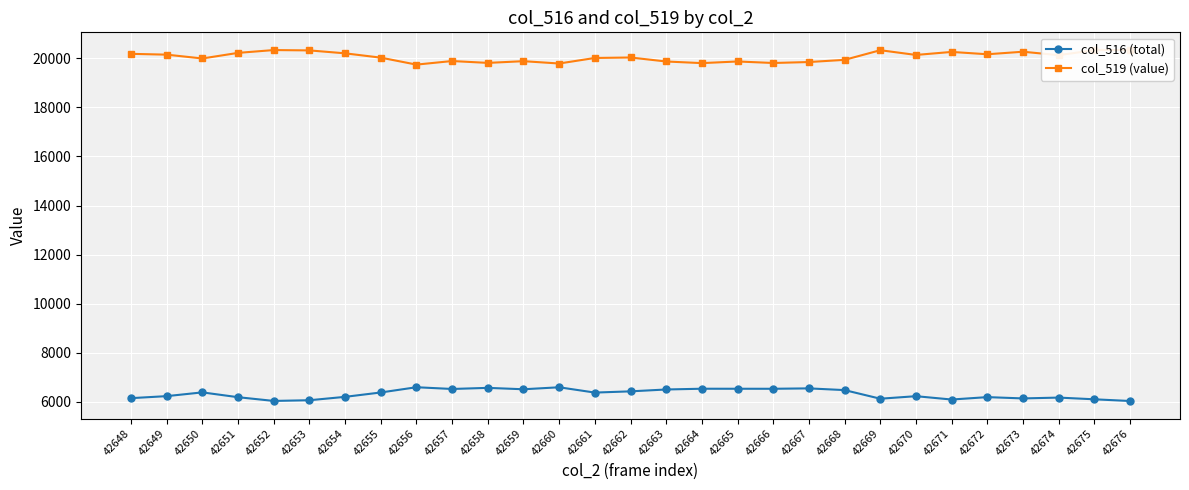

What is the value of the col_519 (value) point at the 2nd from the left?

20149